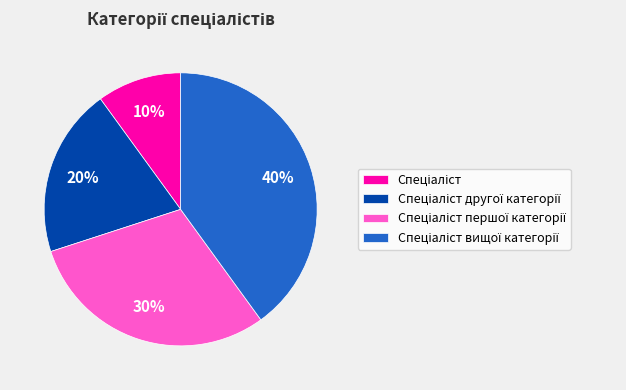

To the nearest percent, what is the average slice percentage?

25%